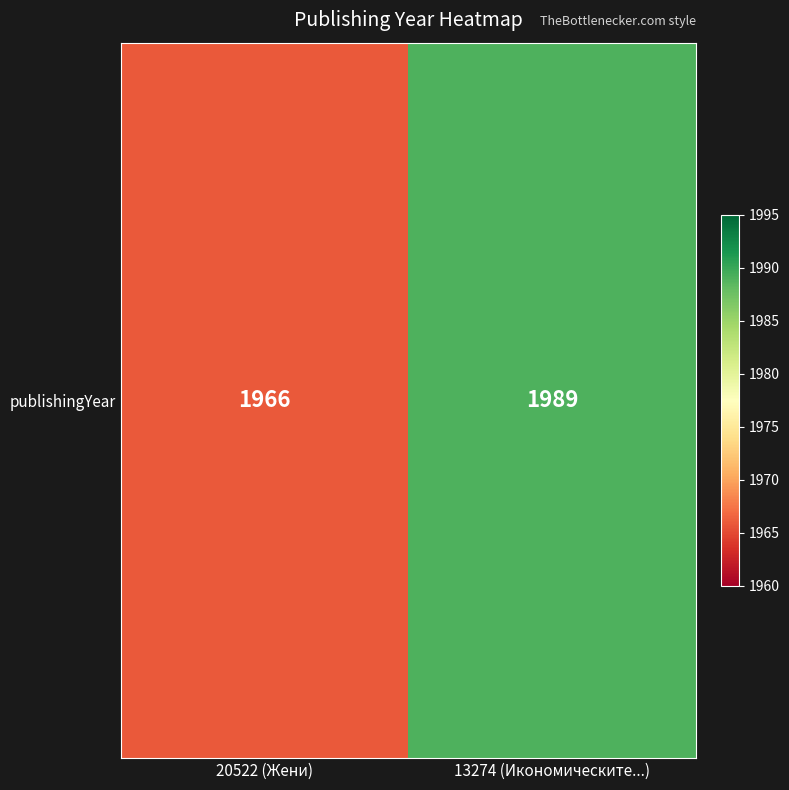

Reading right to left, list all the values displayed in this chart.

13274 (Икономическите...)=1989	20522 (Жени)=1966